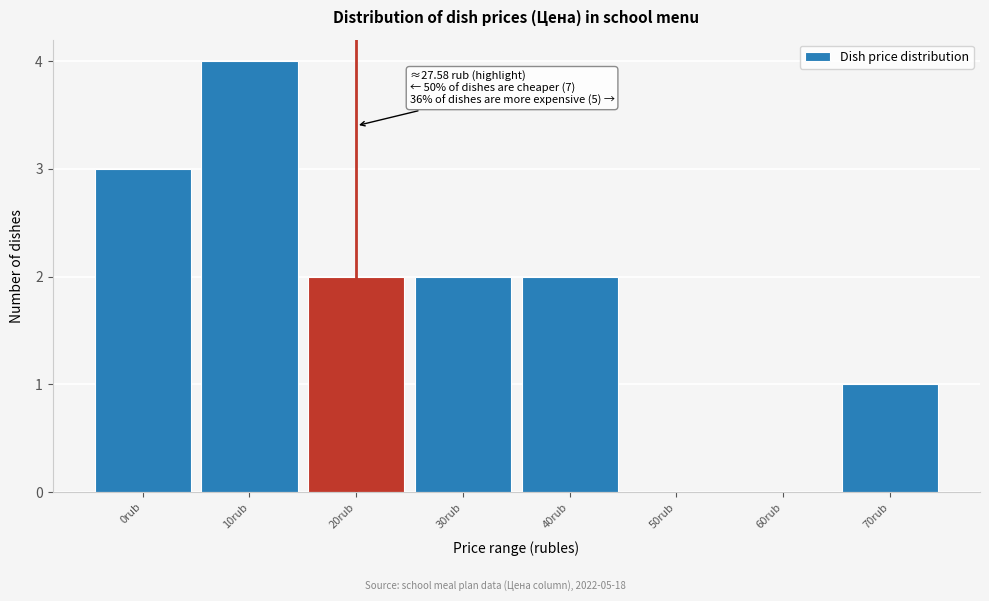

Reading right to left, extract all data points from this chart.

70rub=1	60rub=0	50rub=0	40rub=2	30rub=2	20rub=2	10rub=4	0rub=3